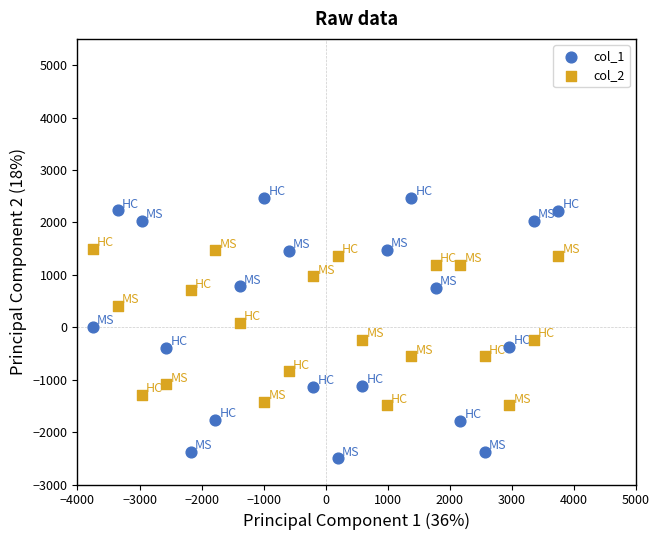

Which series contains the lowest Y value?

col_1